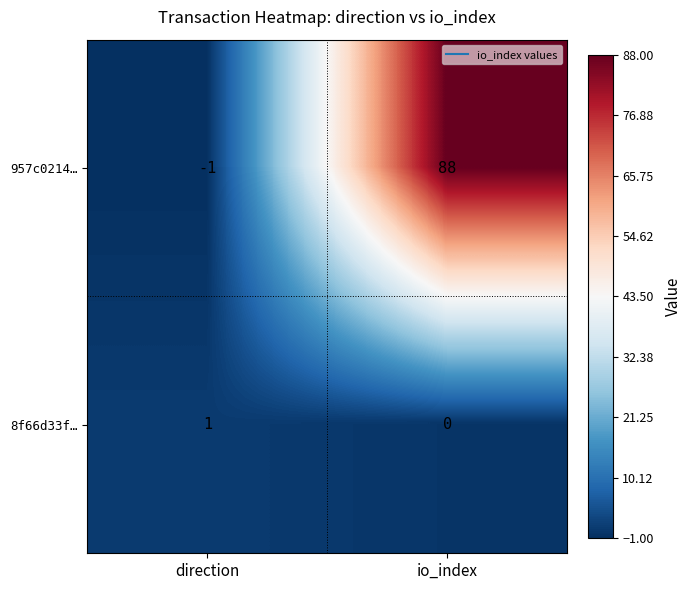

Where is 957c0214… nearest to the value 43?

direction